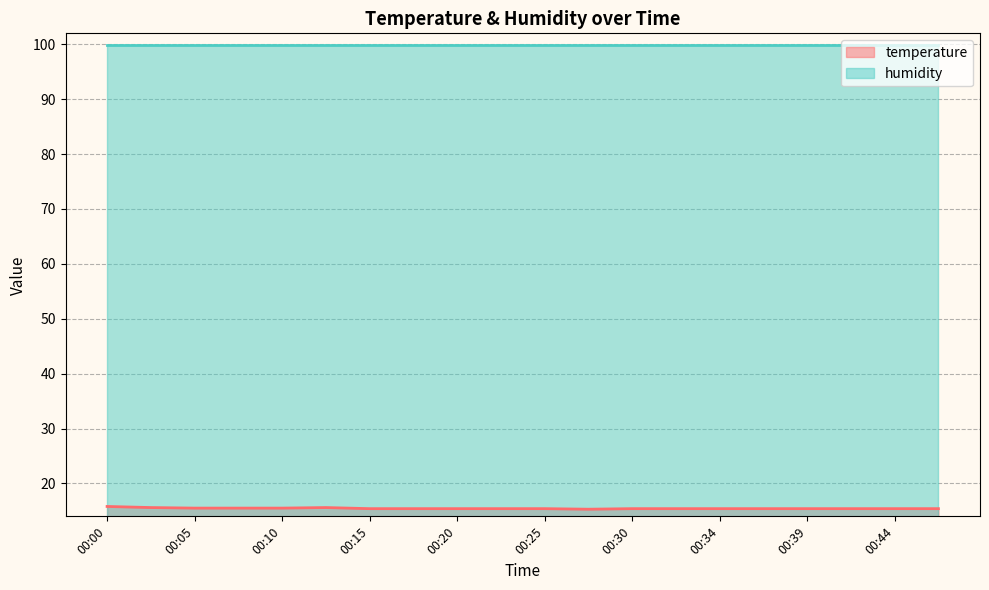

Does the chart have visible grid lines?

Yes